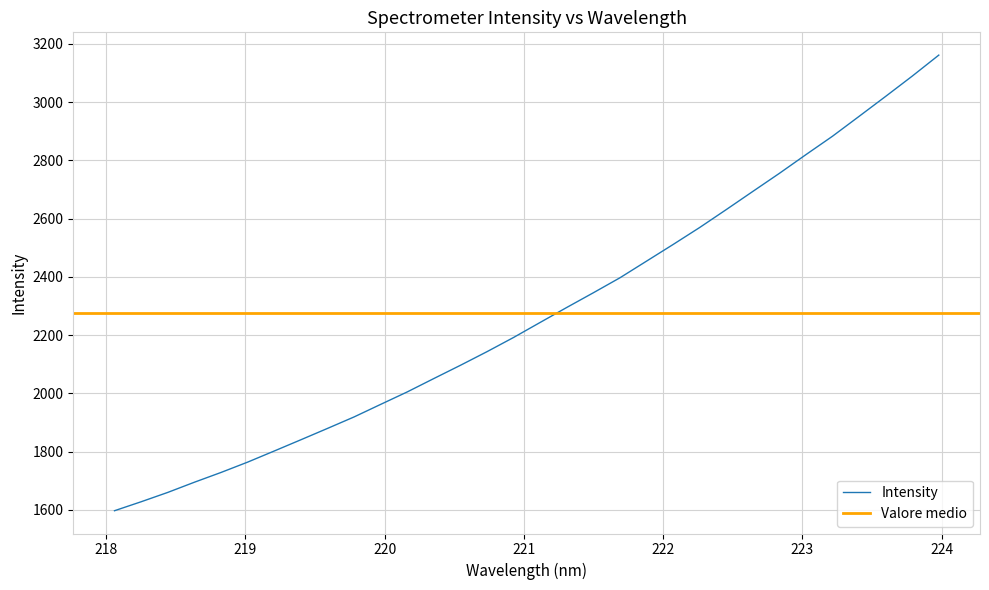

What is the highest value of the Intensity series?

3161.7